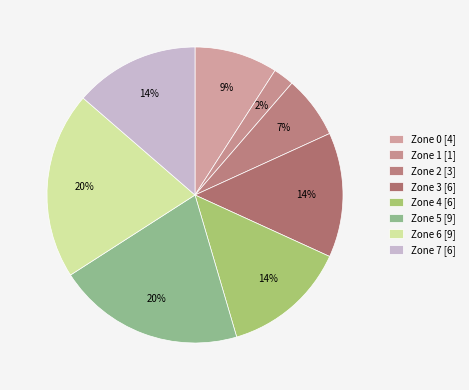

True or false: Zone 0 accounts for 9% of the total.

True